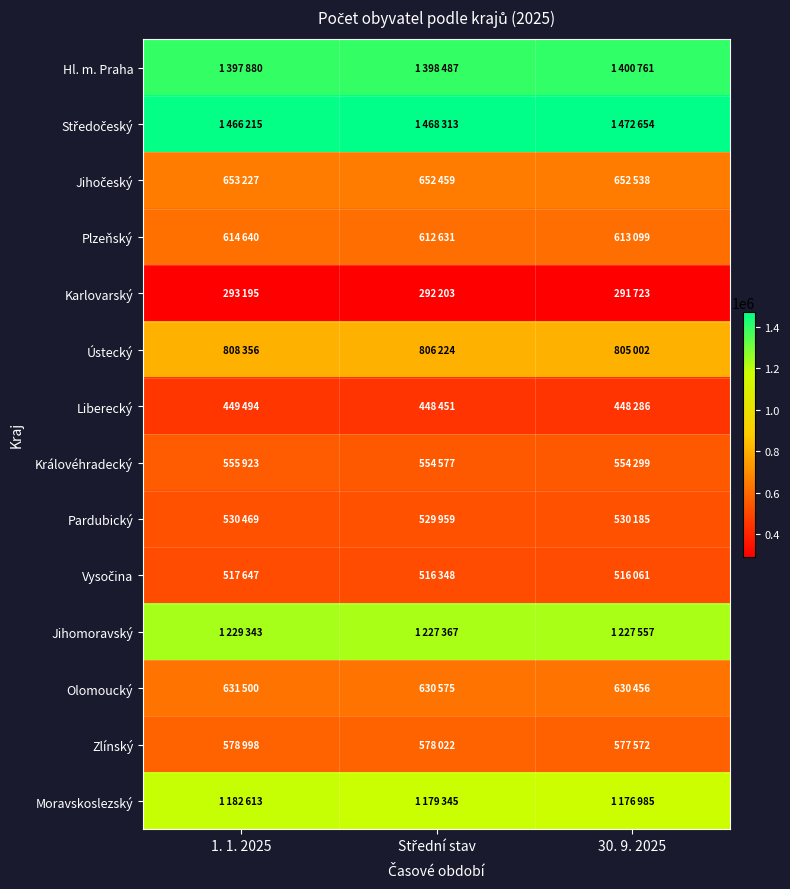

Rank the series by their maximum value, from highest to lowest.

Středočeský, Hl. m. Praha, Jihomoravský, Moravskoslezský, Ústecký, Jihočeský, Olomoucký, Plzeňský, Zlínský, Královéhradecký, Pardubický, Vysočina, Liberecký, Karlovarský